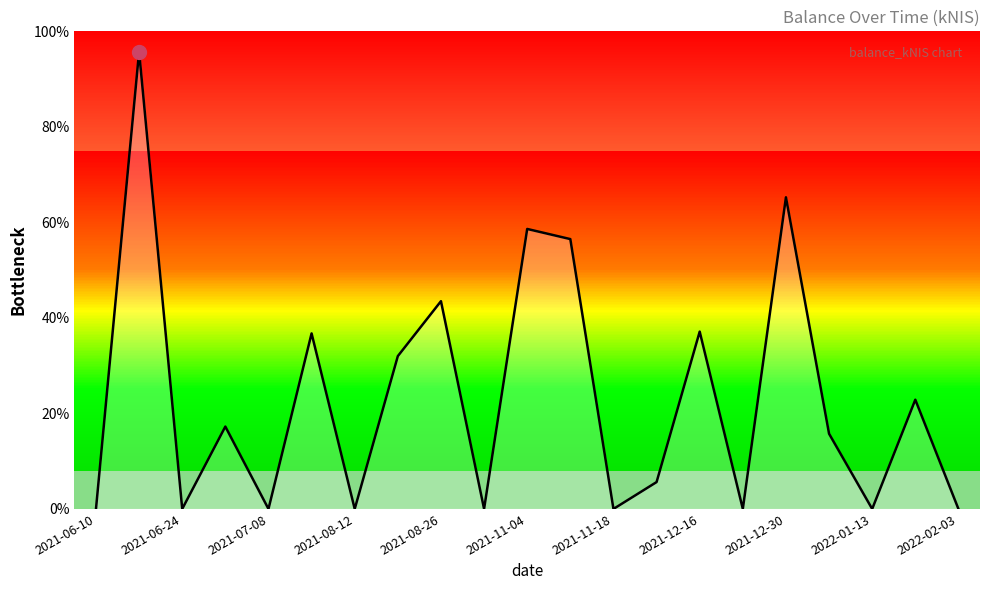

Does the chart have visible grid lines?

No